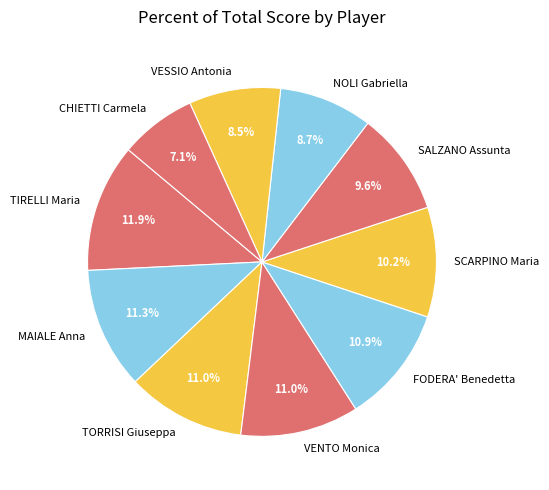

How much of the chart is everything except MAIALE Anna?

88.7%